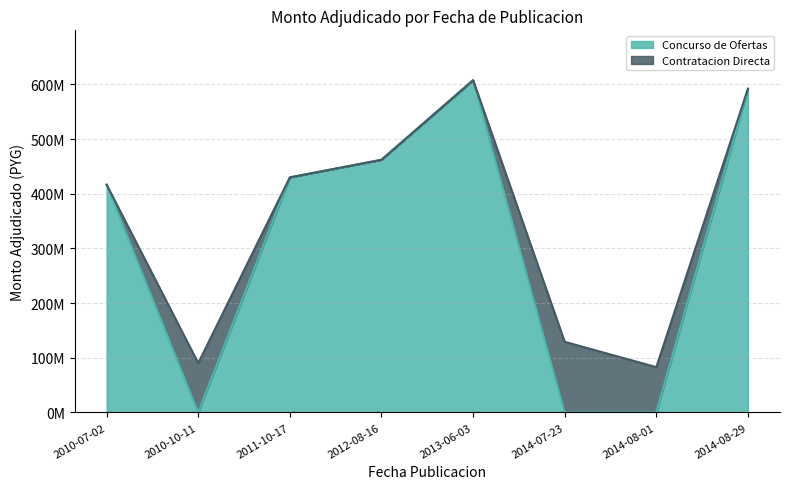

What is the label of the 8th point from the right?

2010-07-02